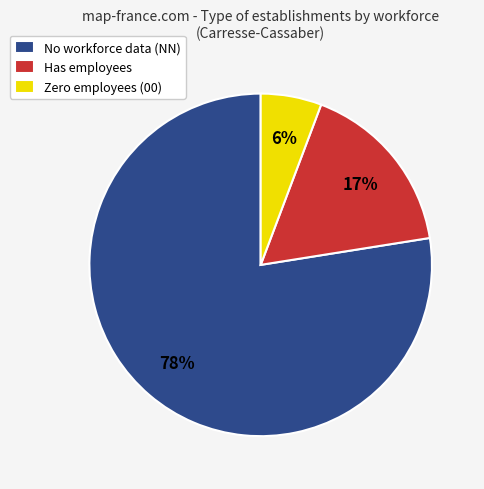

Count the number of slices in the pie.

3